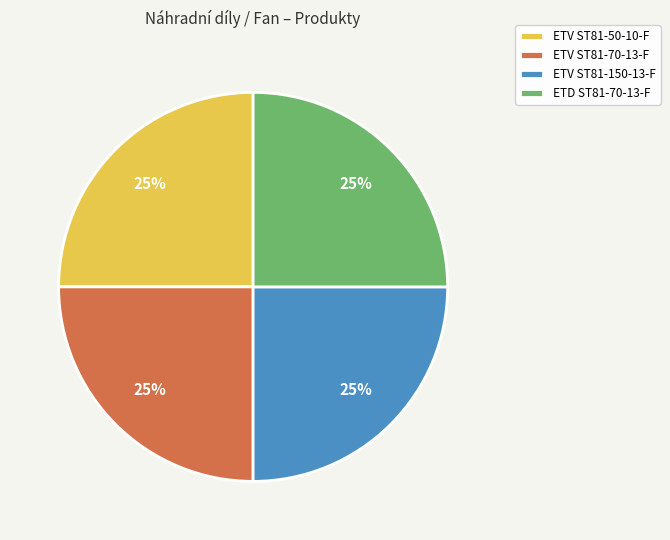

True or false: ETV ST81-50-10-F accounts for 38% of the total.

False